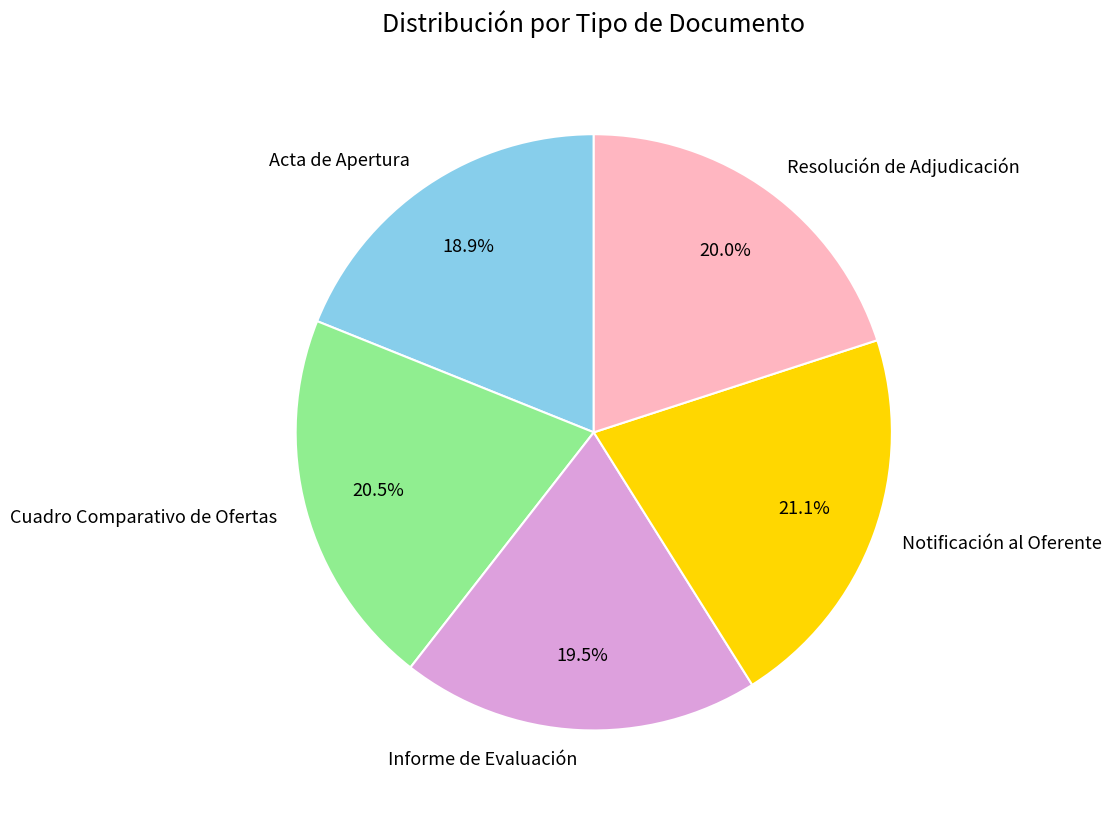

The Resolución de Adjudicación slice represents 20% of the pie. True or false?

True